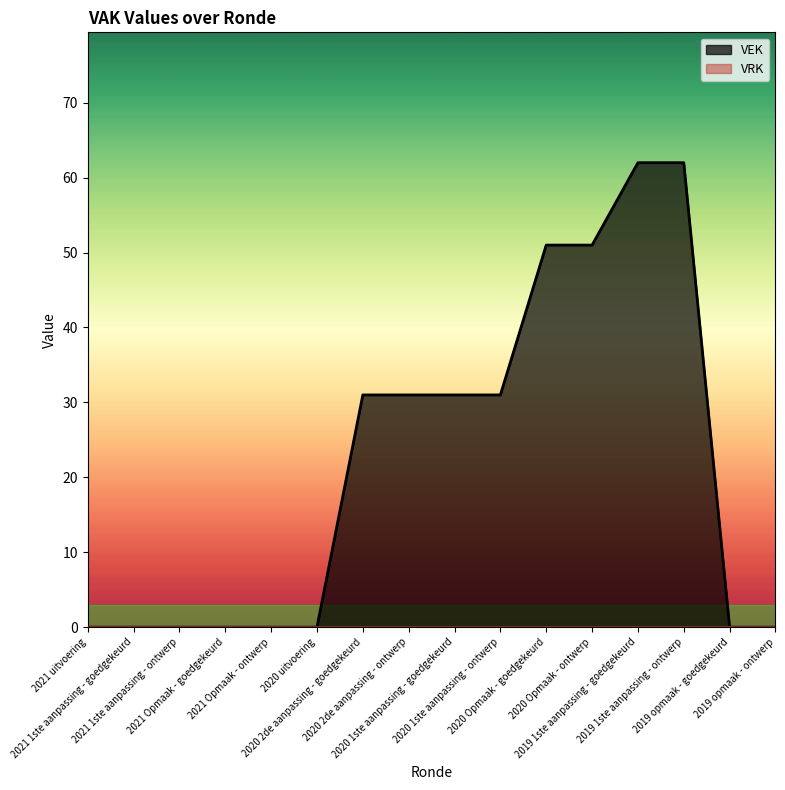

Where is the data nearest to the value 31?

2020 2de aanpassing - goedgekeurd